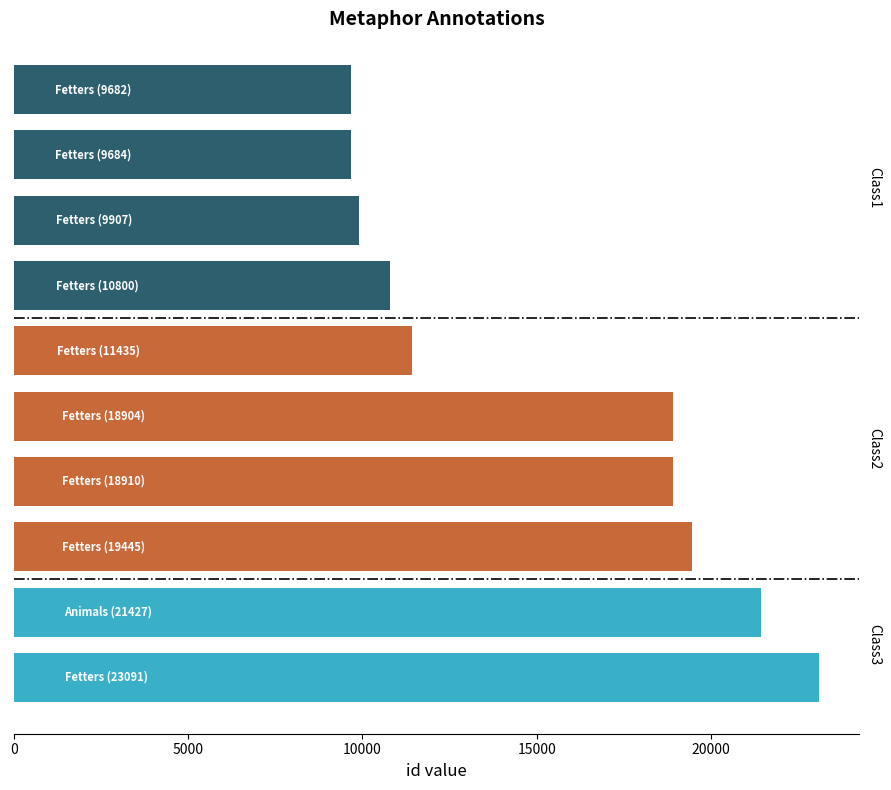

What is the sum of all values?

153285